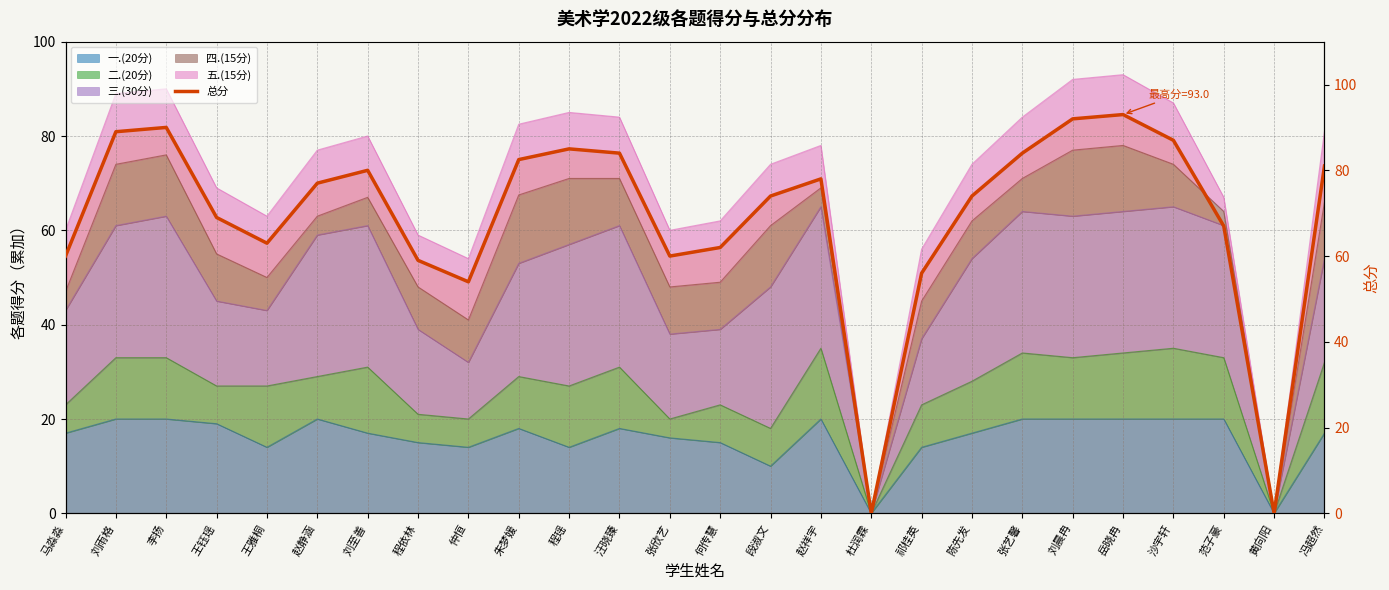

How many lines are shown in the chart?

1